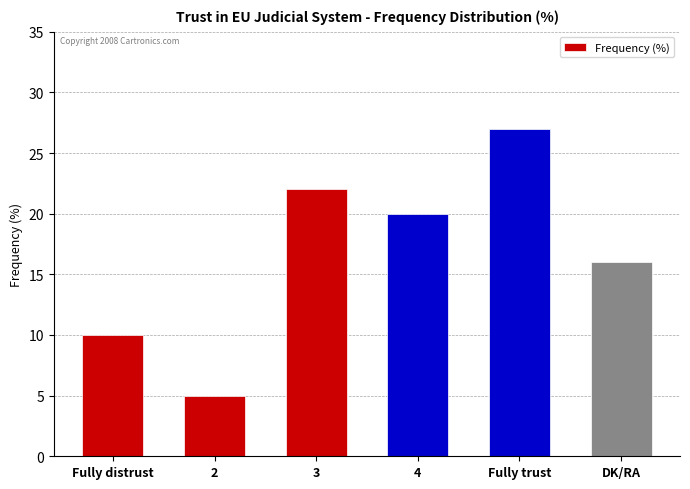

What is the label of the 4th bar from the right?

3